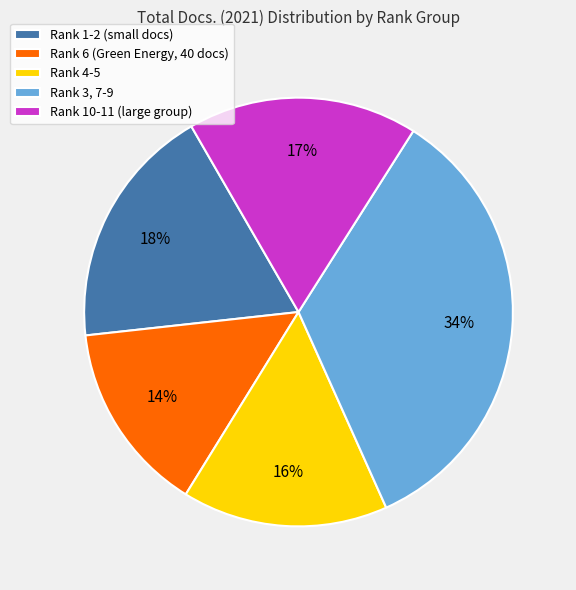

Count the number of slices in the pie.

5